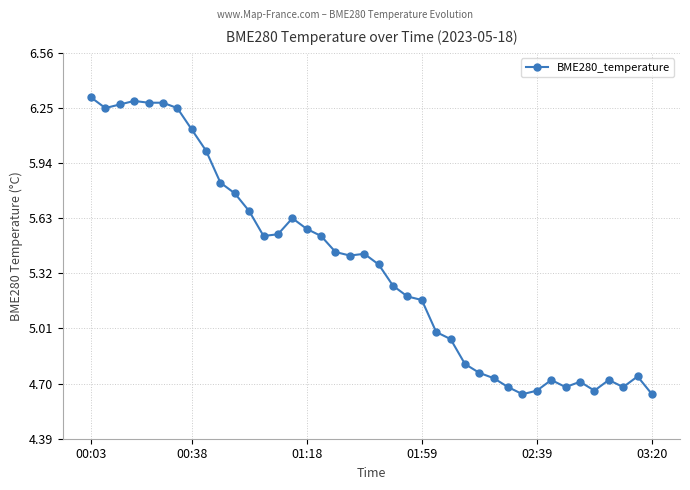

True or false: the data has more than 2 interior local peaks.

True